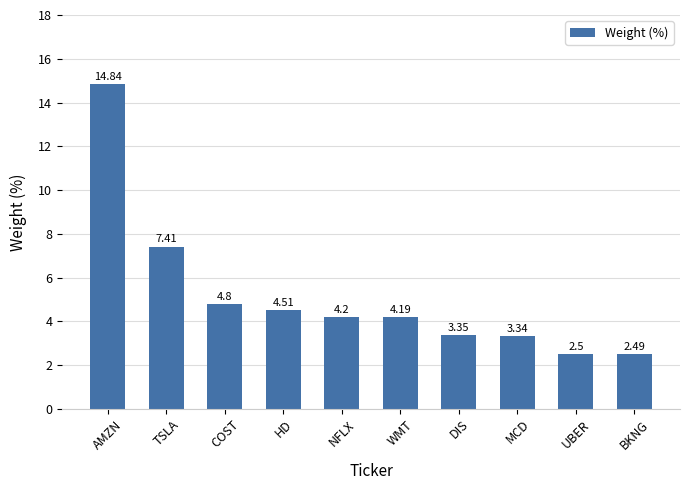

Rank the categories by value from highest to lowest.

AMZN, TSLA, COST, HD, NFLX, WMT, DIS, MCD, UBER, BKNG